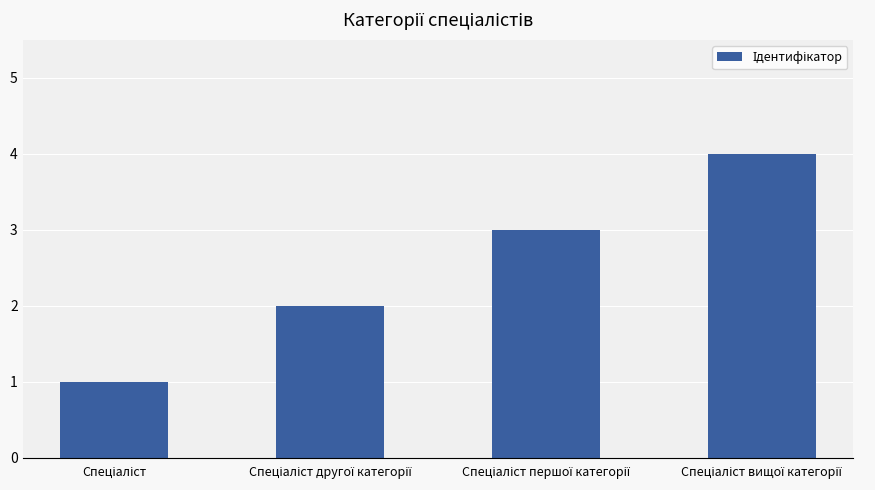

What is the difference between the maximum and minimum values?

3